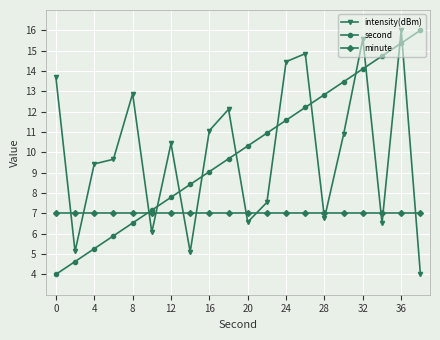

What is the value of the minute point at the 18th from the left?

7.0